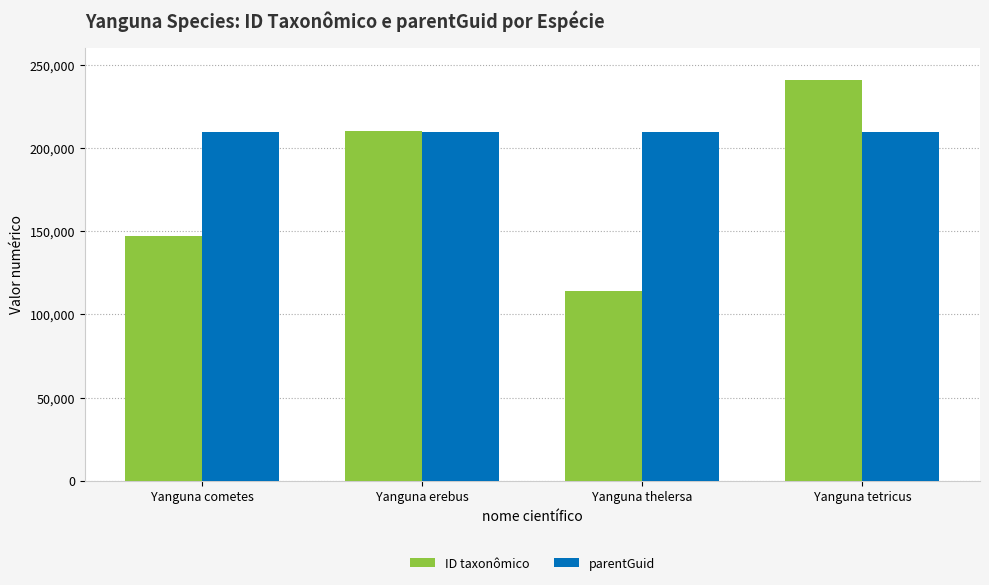

What is the approximate value of ID taxonômico at Yanguna thelersa?

113827